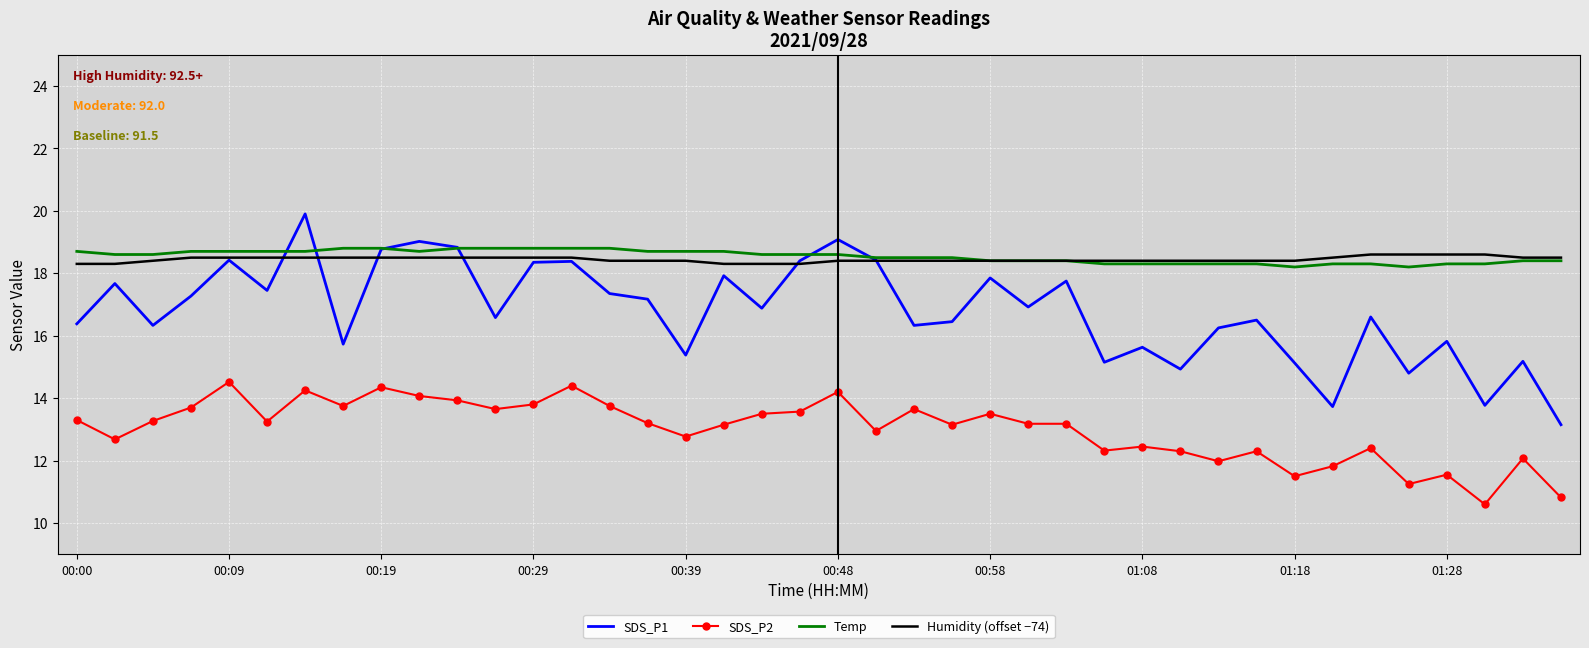

True or false: Temp and SDS_P2 intersect in this chart.

False